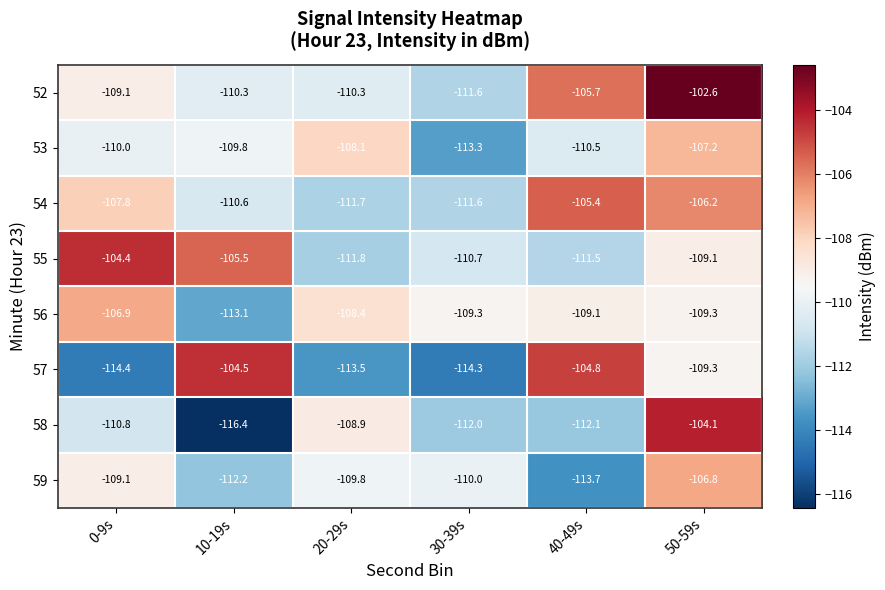

What is the sum of all 57 values?

-660.8